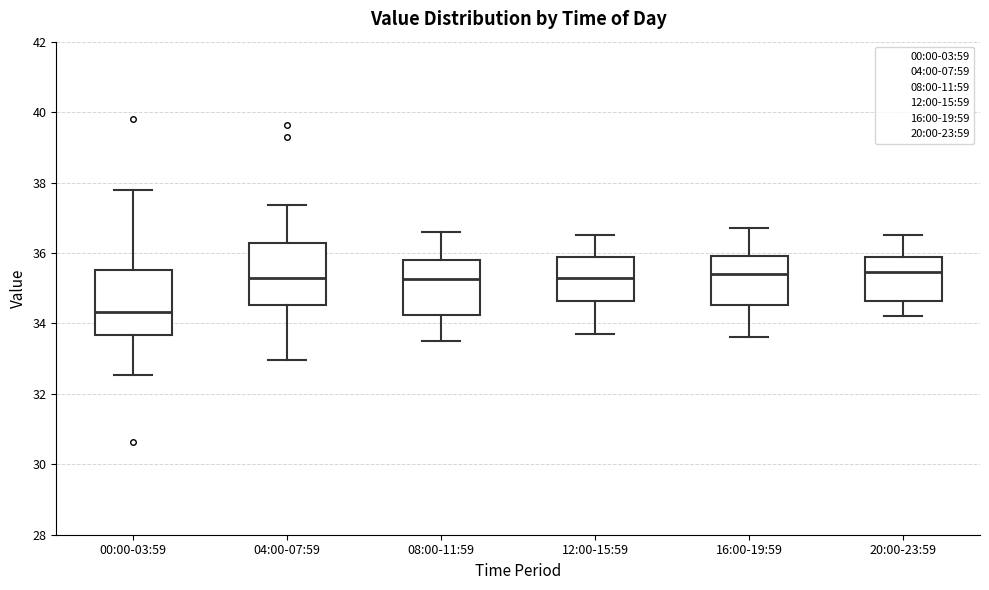

Where is the lower edge of the box for 12:00-15:59 on the y-axis? The values are not printed on the chart, so give them approximately, as read against the axis.

34.6